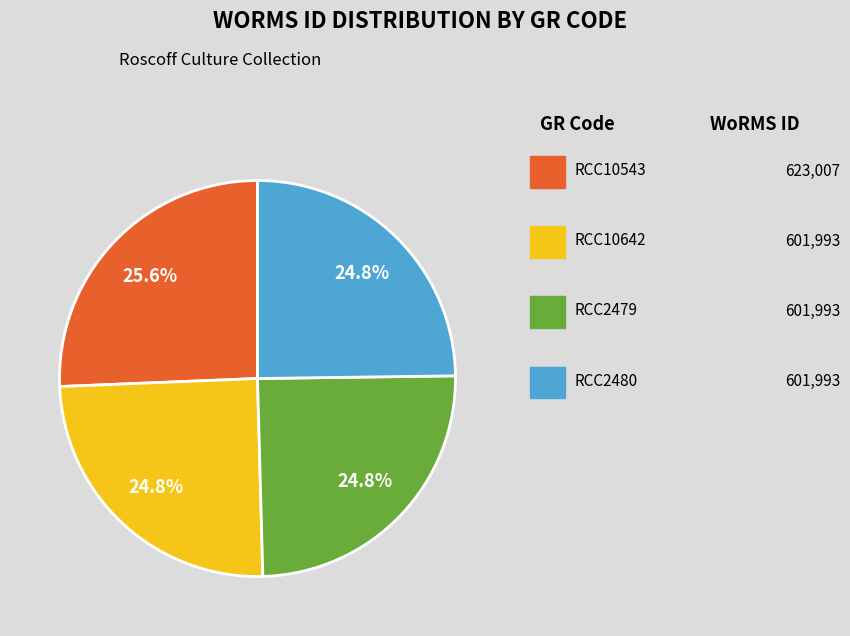

Is there a majority slice in this chart?

No